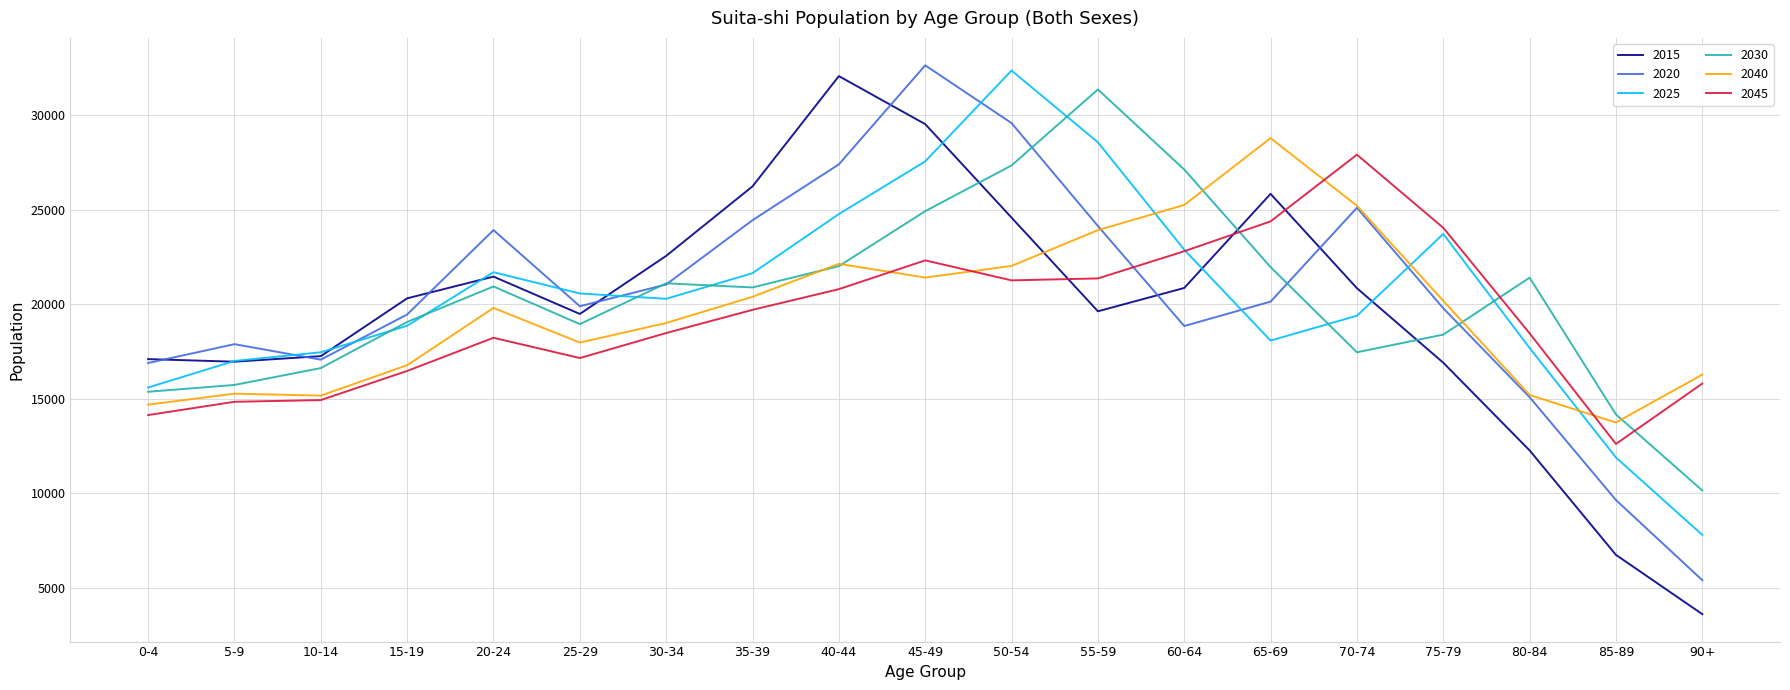

The value of 2015 at 85-89 is 4569. True or false?

False